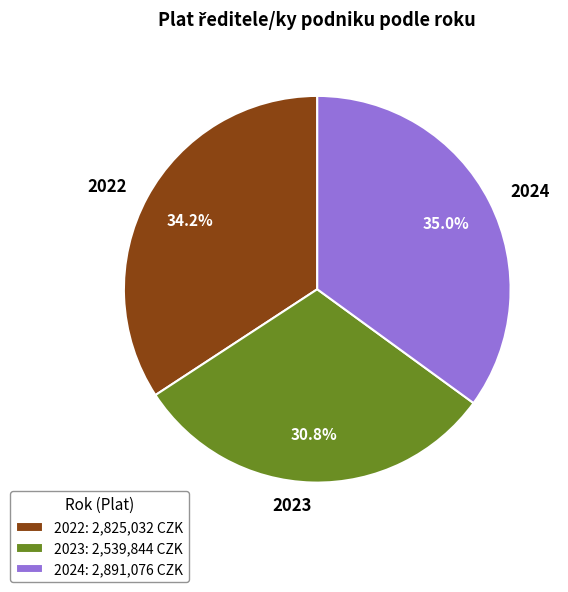

Rank the categories by value from highest to lowest.

2024, 2022, 2023